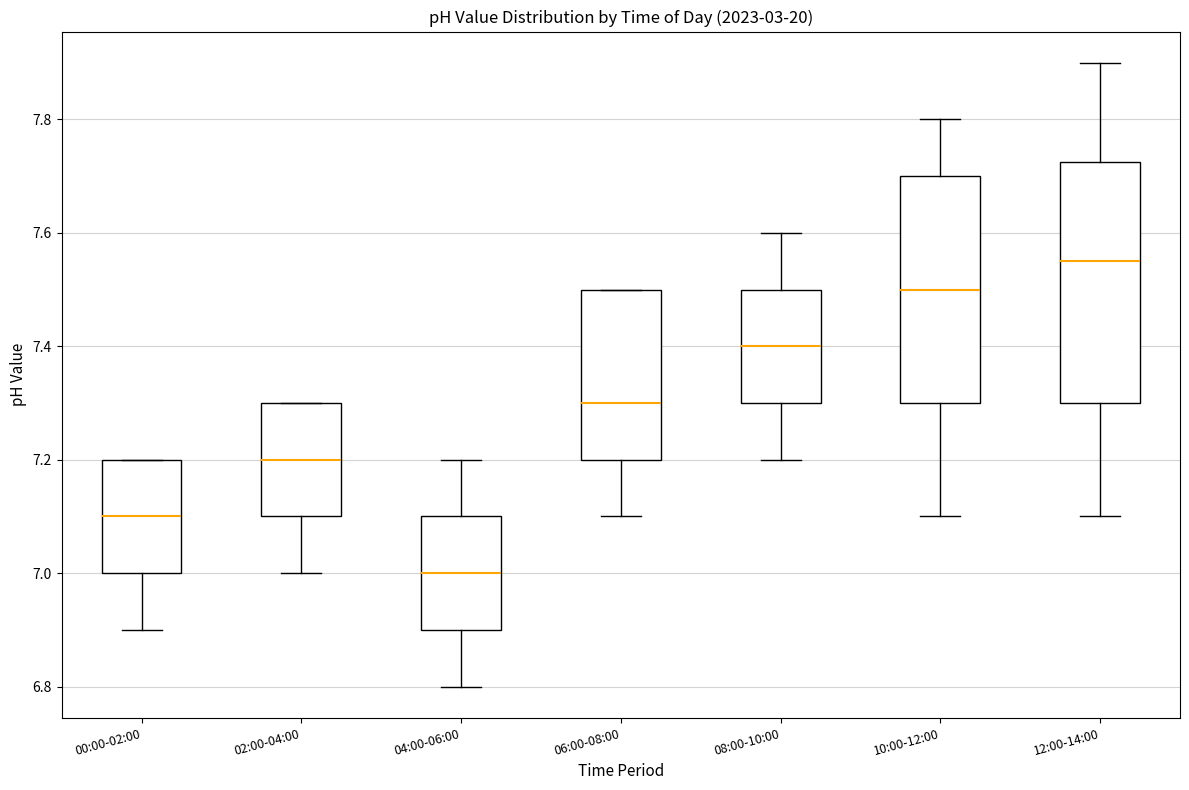

Reading left to right, read every box against the y-axis: the position of its median line, the range the box covers, and the ends of its whiskers. The values are not printed on the chart, so give them approximately, as read against the axis.

00:00-02:00: median 7.10, box 7.00 to 7.20, whiskers 6.90 to 7.20
02:00-04:00: median 7.20, box 7.10 to 7.30, whiskers 7.00 to 7.30
04:00-06:00: median 7.00, box 6.90 to 7.10, whiskers 6.80 to 7.20
06:00-08:00: median 7.30, box 7.20 to 7.50, whiskers 7.10 to 7.50
08:00-10:00: median 7.40, box 7.30 to 7.50, whiskers 7.20 to 7.60
10:00-12:00: median 7.50, box 7.30 to 7.70, whiskers 7.10 to 7.80
12:00-14:00: median 7.56, box 7.30 to 7.72, whiskers 7.10 to 7.90